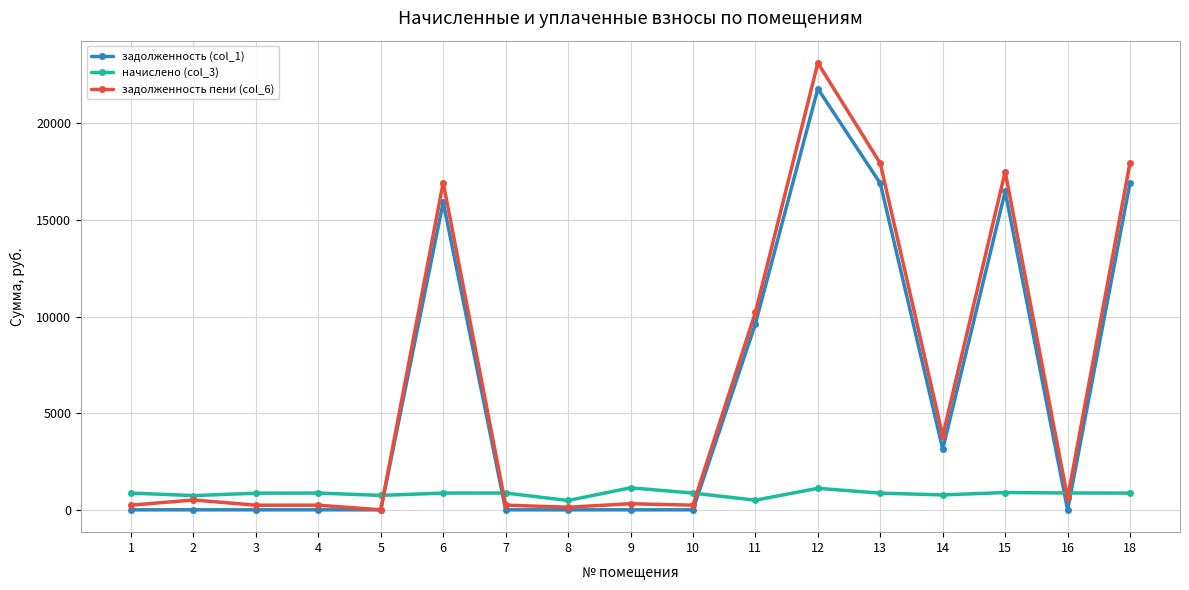

Is it true that начислено (col_3) equals 498.7 at 11?

True